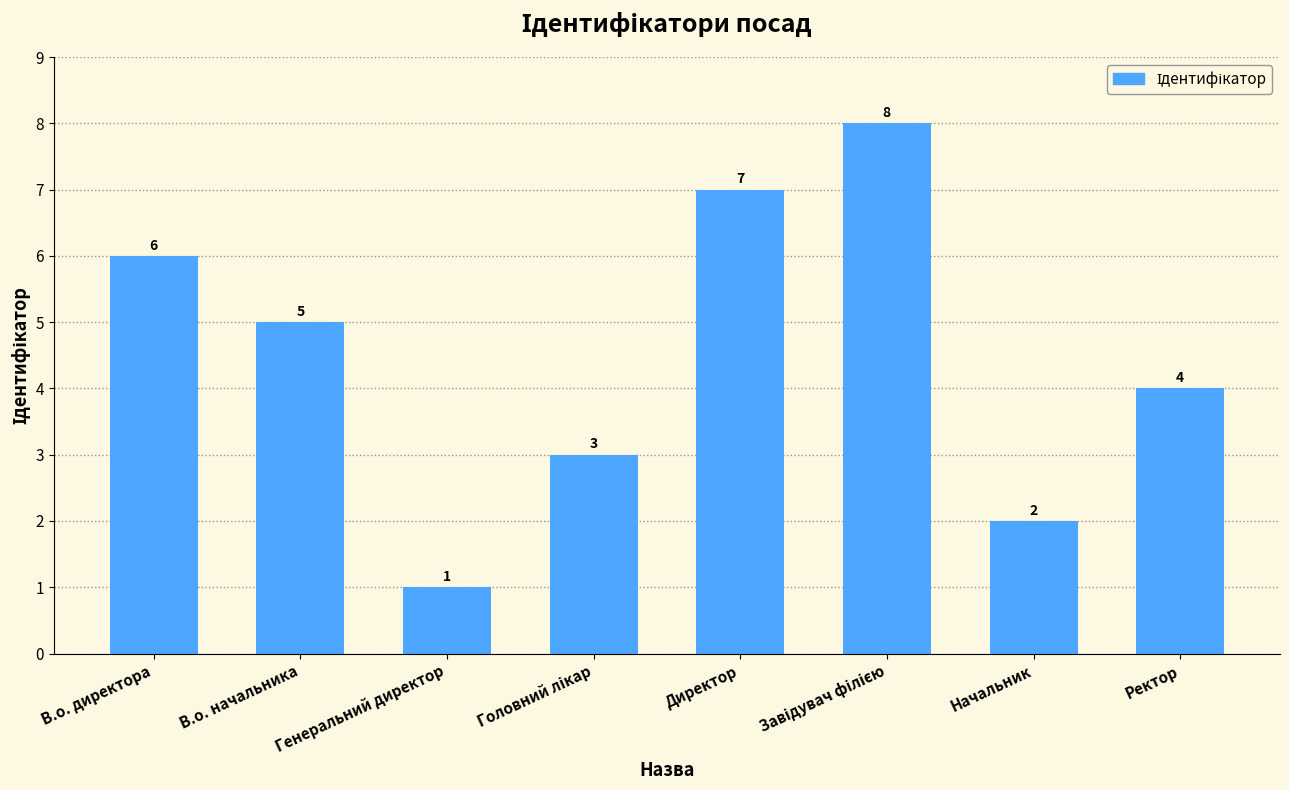

Approximately how many times larger is the value at Начальник compared to В.о. начальника?

0.4